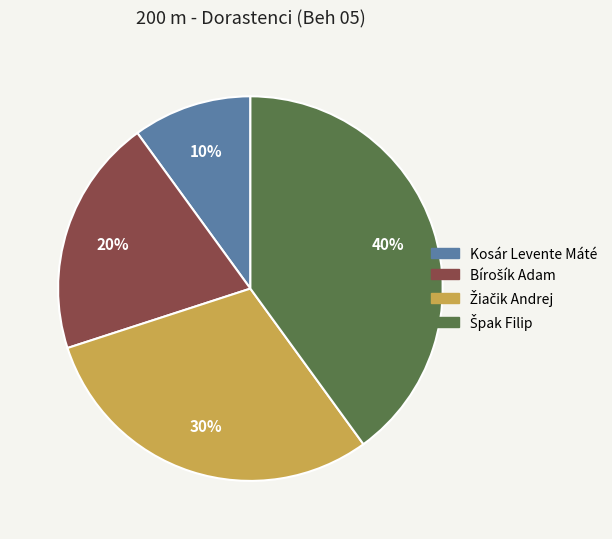

Is it true that Kosár Levente Máté is 1% of the pie?

False